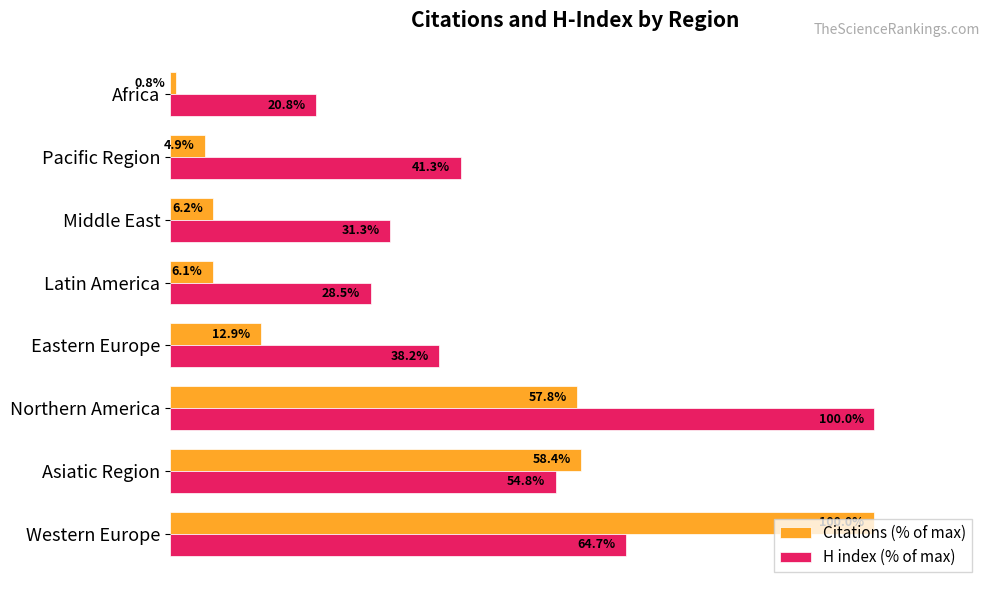

At Latin America, list the series in order from largest to smallest.

H index (% of max), Citations (% of max)